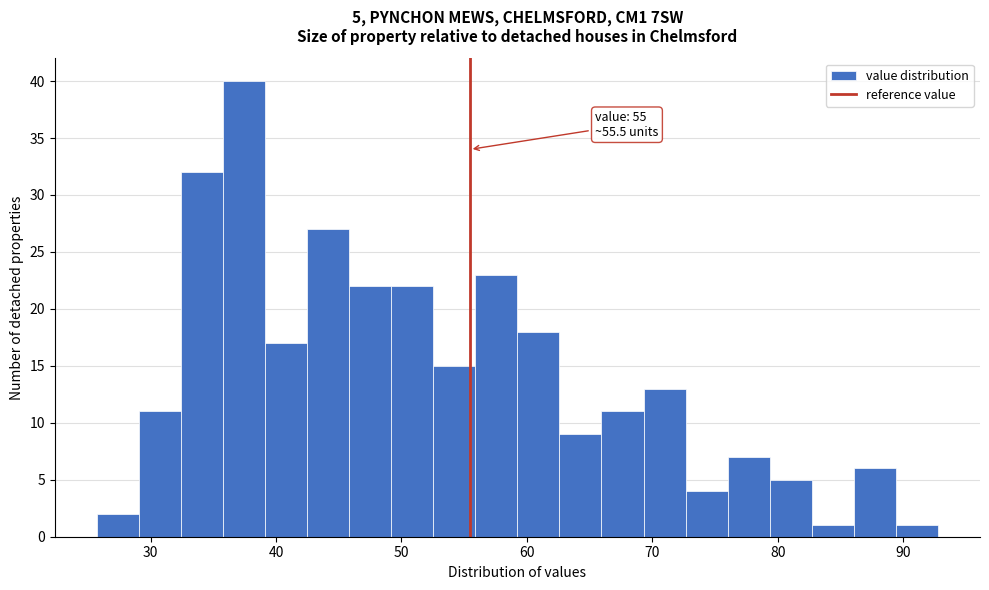

Read against the x-axis, roughly where is the centre of the tallest bar?

37